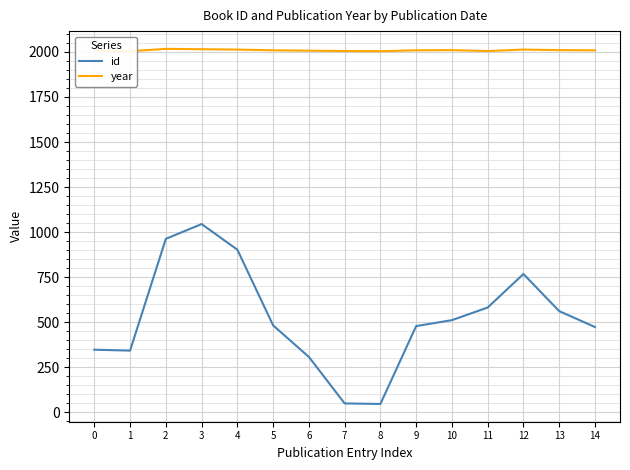

The value of year at 8 is 1299. True or false?

False